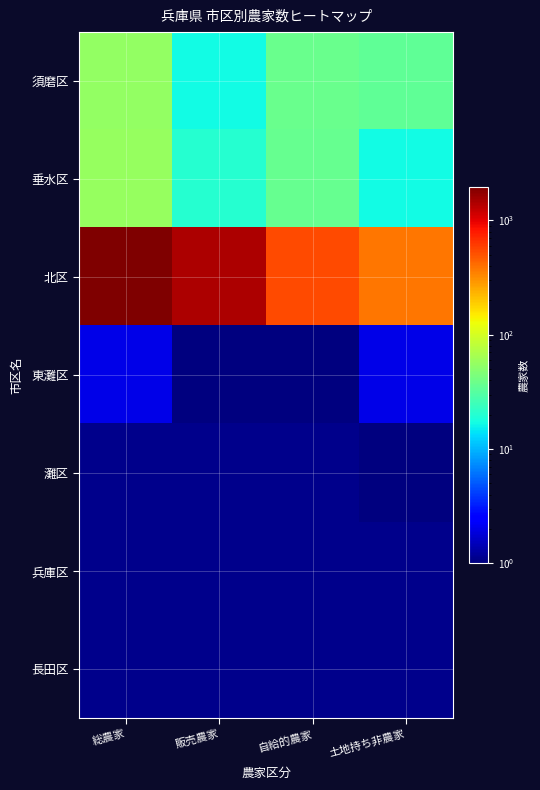

Reading left to right, transcribe all the data shown in this chart.

須磨区: 総農家=55	販売農家=17	自給的農家=38	土地持ち非農家=34
垂水区: 総農家=57	販売農家=20	自給的農家=37	土地持ち非農家=17
北区: 総農家=1960	販売農家=1420	自給的農家=540	土地持ち非農家=378
東灘区: 総農家=2	販売農家=1	自給的農家=1	土地持ち非農家=2
灘区: 総農家=0	販売農家=0	自給的農家=0	土地持ち非農家=1
兵庫区: 総農家=0	販売農家=0	自給的農家=0	土地持ち非農家=0
長田区: 総農家=0	販売農家=0	自給的農家=0	土地持ち非農家=0